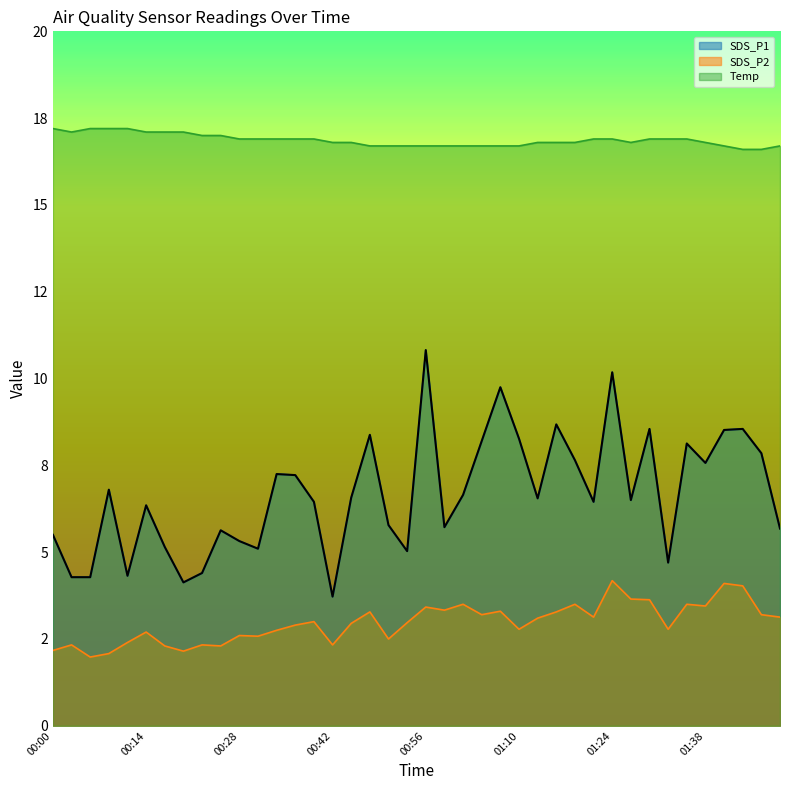

Reading left to right, extract all data points from this chart.

SDS_P1: 5.5	4.3	4.3	6.8	4.3	6.3	5.2	4.1	4.4	5.6	5.3	5.1	7.2	7.2	6.5	3.7	6.6	8.4	5.8	5.0	10.8	5.7	6.7	8.2	9.8	8.3	6.5	8.7	7.7	6.5	10.2	6.5	8.6	4.7	8.1	7.6	8.5	8.6	7.8	5.7
SDS_P2: 2.2	2.3	2.0	2.1	2.4	2.7	2.3	2.1	2.3	2.3	2.6	2.6	2.8	2.9	3.0	2.3	3.0	3.3	2.5	3.0	3.4	3.3	3.5	3.2	3.3	2.8	3.1	3.3	3.5	3.1	4.2	3.6	3.6	2.8	3.5	3.5	4.1	4.0	3.2	3.1
Temp: 17.2	17.1	17.2	17.2	17.2	17.1	17.1	17.1	17.0	17.0	16.9	16.9	16.9	16.9	16.9	16.8	16.8	16.7	16.7	16.7	16.7	16.7	16.7	16.7	16.7	16.7	16.8	16.8	16.8	16.9	16.9	16.8	16.9	16.9	16.9	16.8	16.7	16.6	16.6	16.7